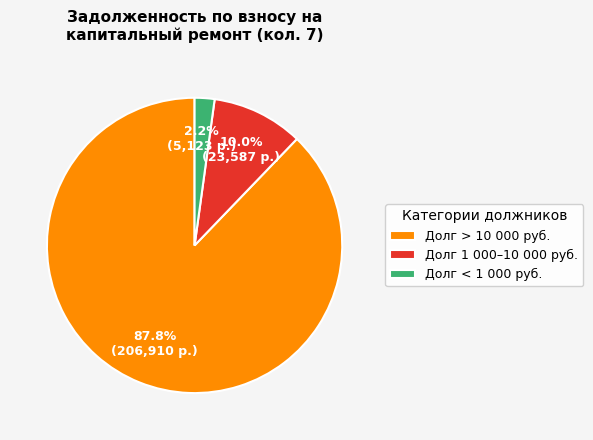

Count the number of slices in the pie.

3